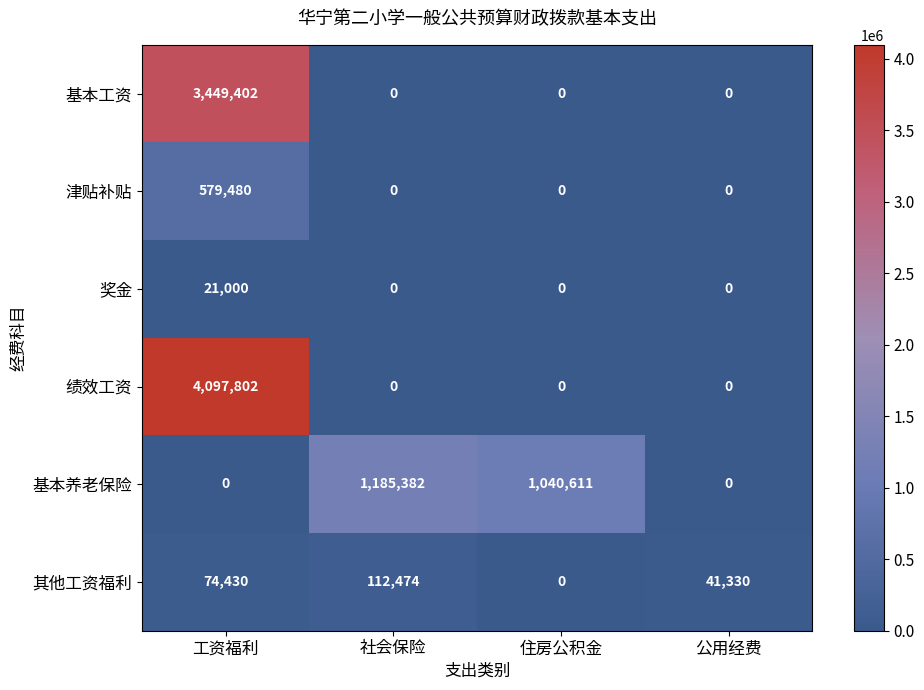

Which series changed the most between 工资福利 and 住房公积金?

绩效工资